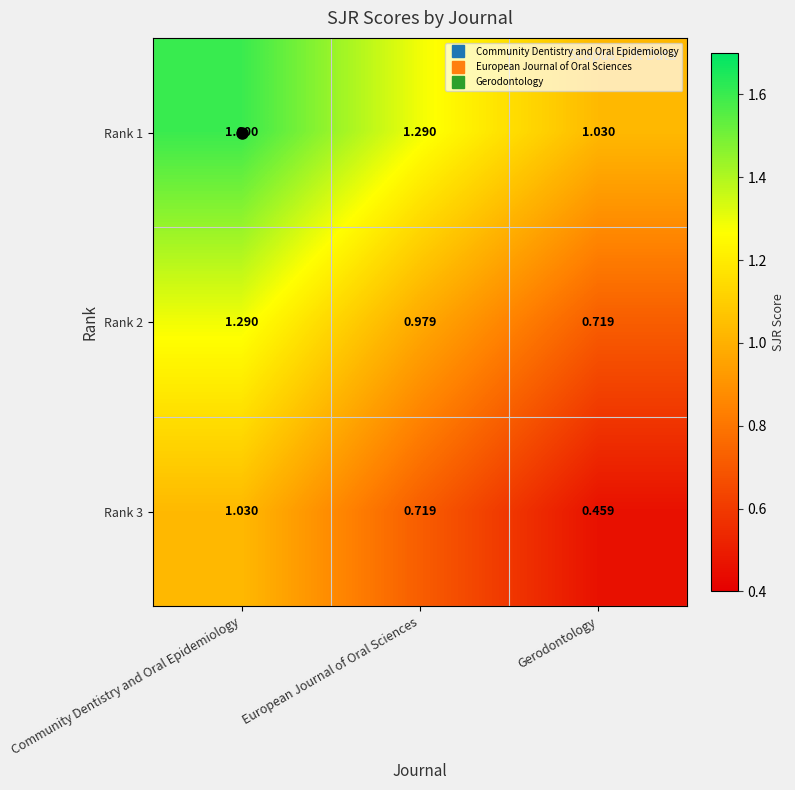

Is the value of Rank 2 at Community Dentistry and Oral Epidemiology greater than the value of Rank 3 at European Journal of Oral Sciences?

Yes